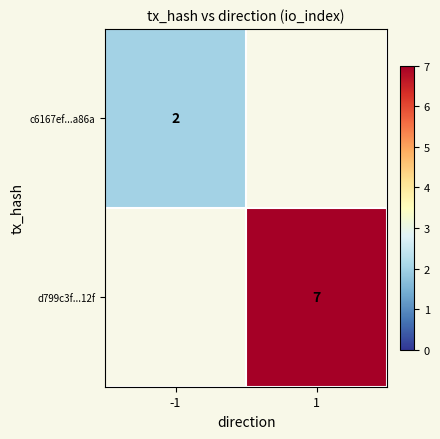

The value of d799c3f...12f at 1 is 7. True or false?

True